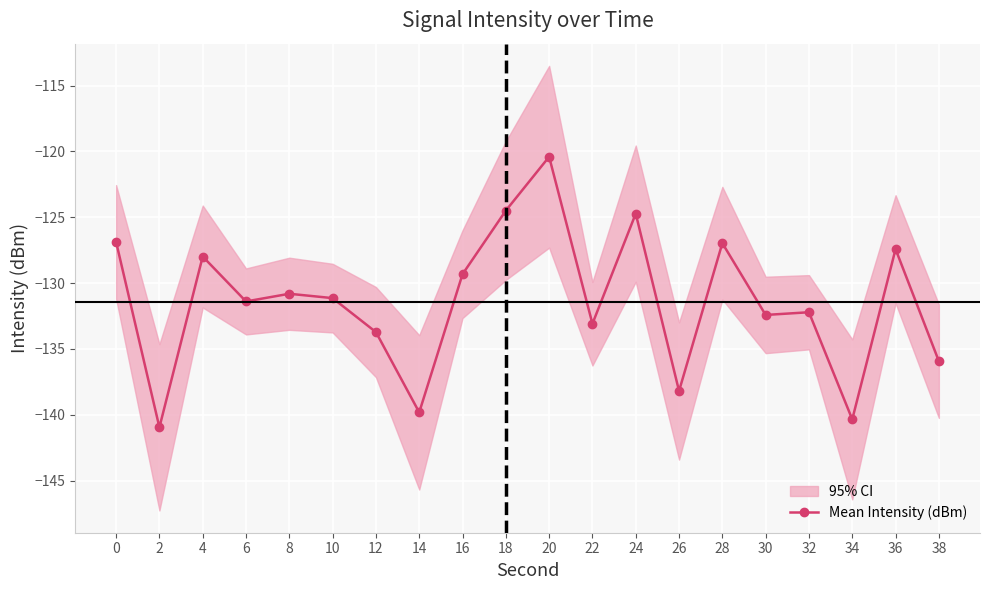

How many lines are shown in the chart?

1